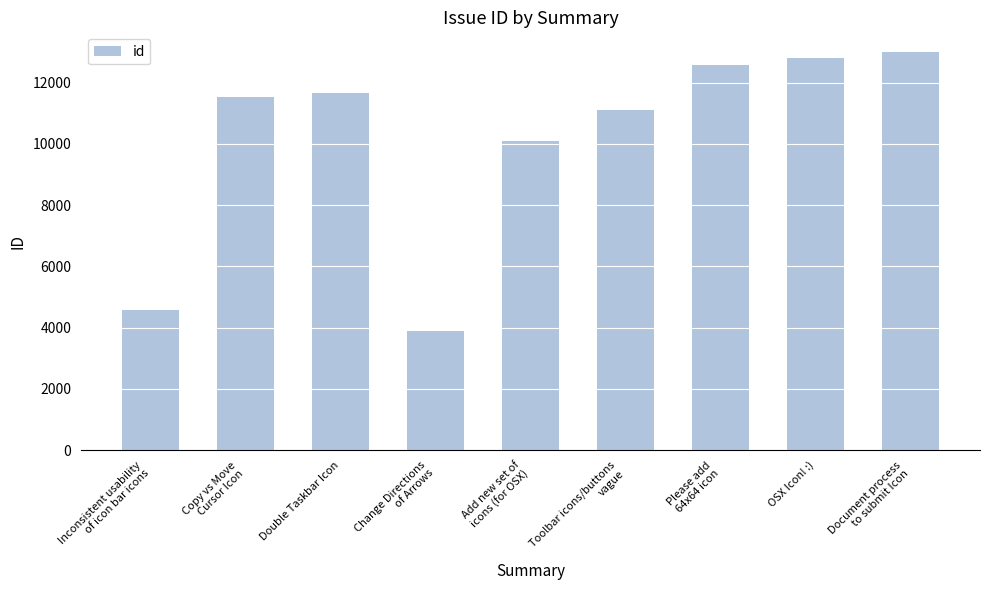

What is the difference between the maximum and second lowest values?

8424